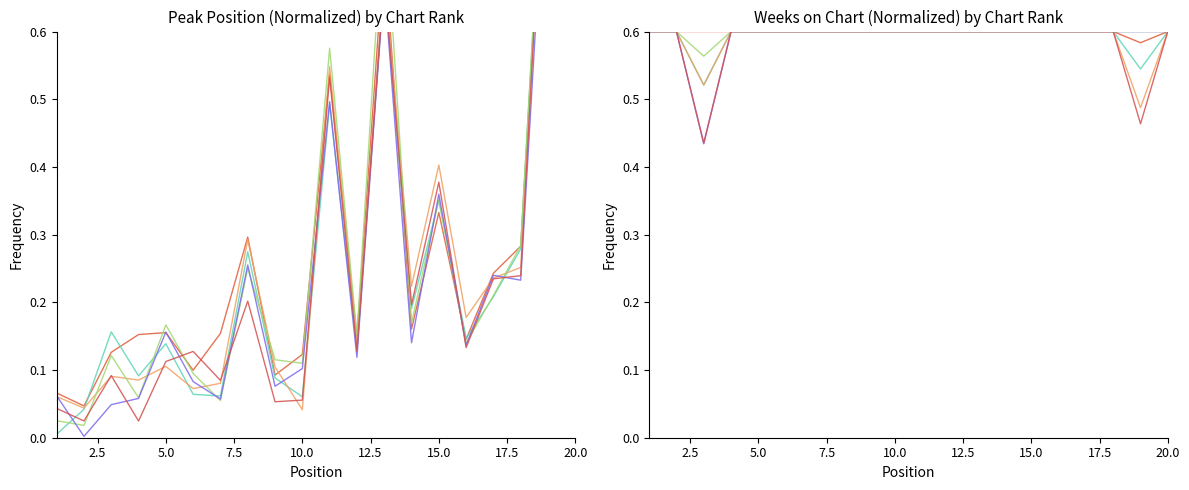

True or false: run 1 has more than 0 points higher than both neighbors.

False